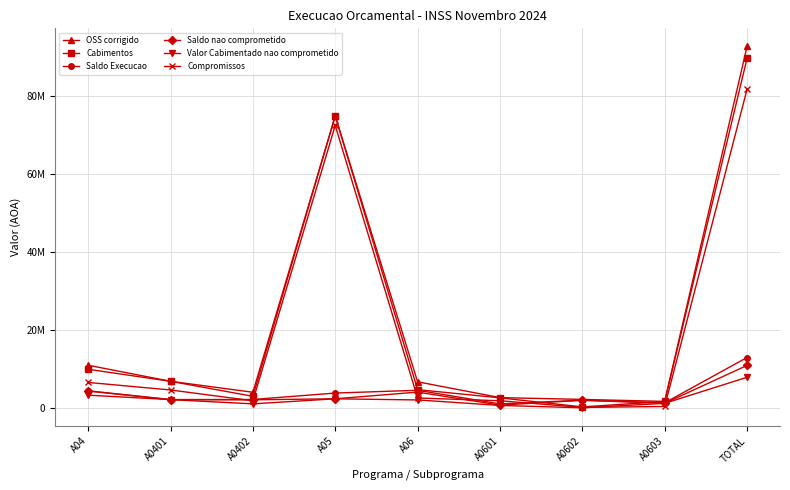

Rank the series at A0601 from highest to lowest value.

OSS corrigido, Cabimentos, Compromissos, Saldo Execucao, Saldo nao comprometido, Valor Cabimentado nao comprometido